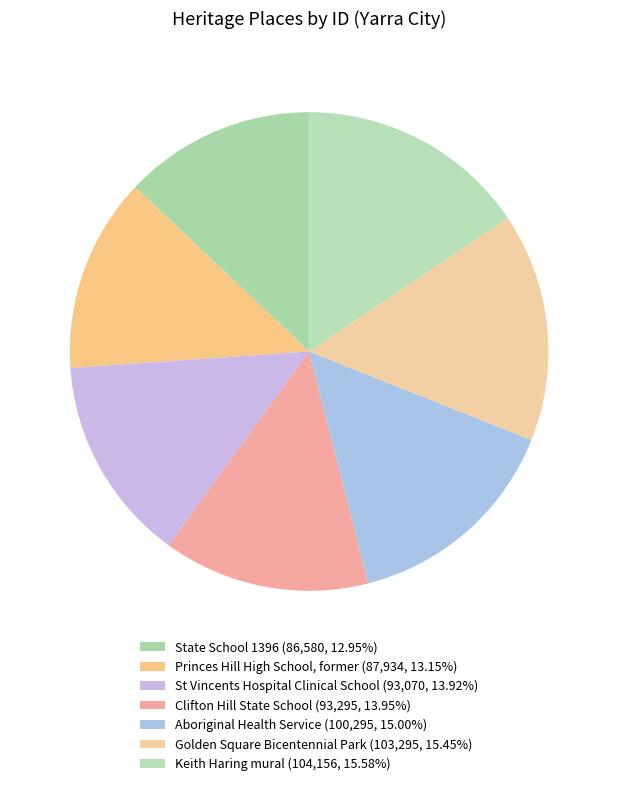

How many slices are in this pie chart?

7